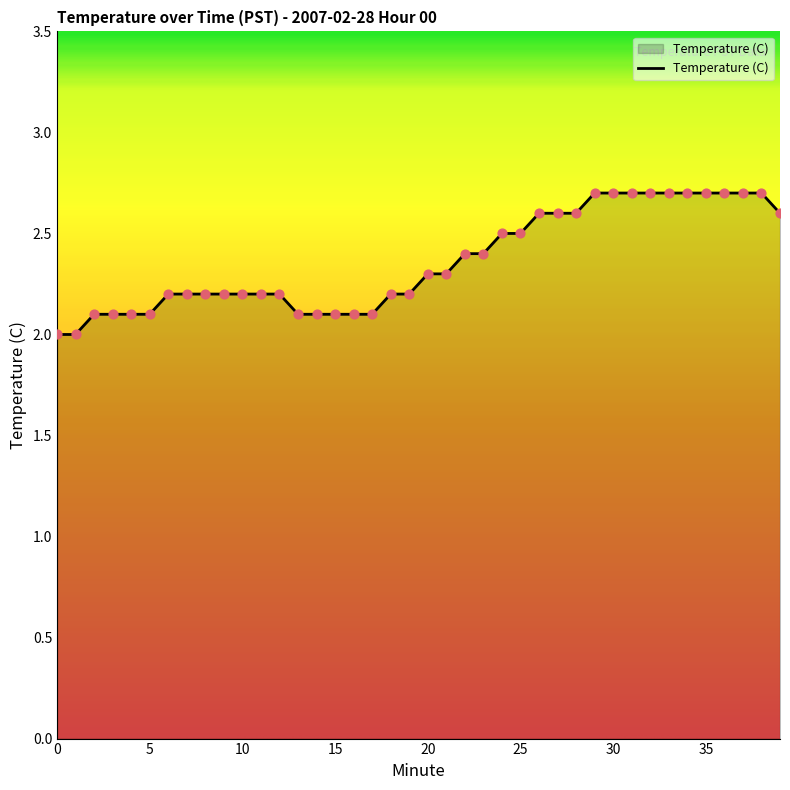

What is the difference between the maximum and minimum values?

0.7